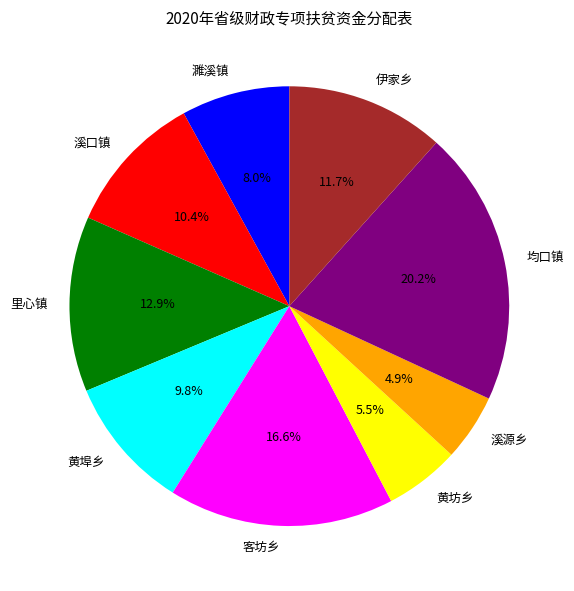

To the nearest percent, what is the combined percentage of 伊家乡 and 黄坊乡?

17%